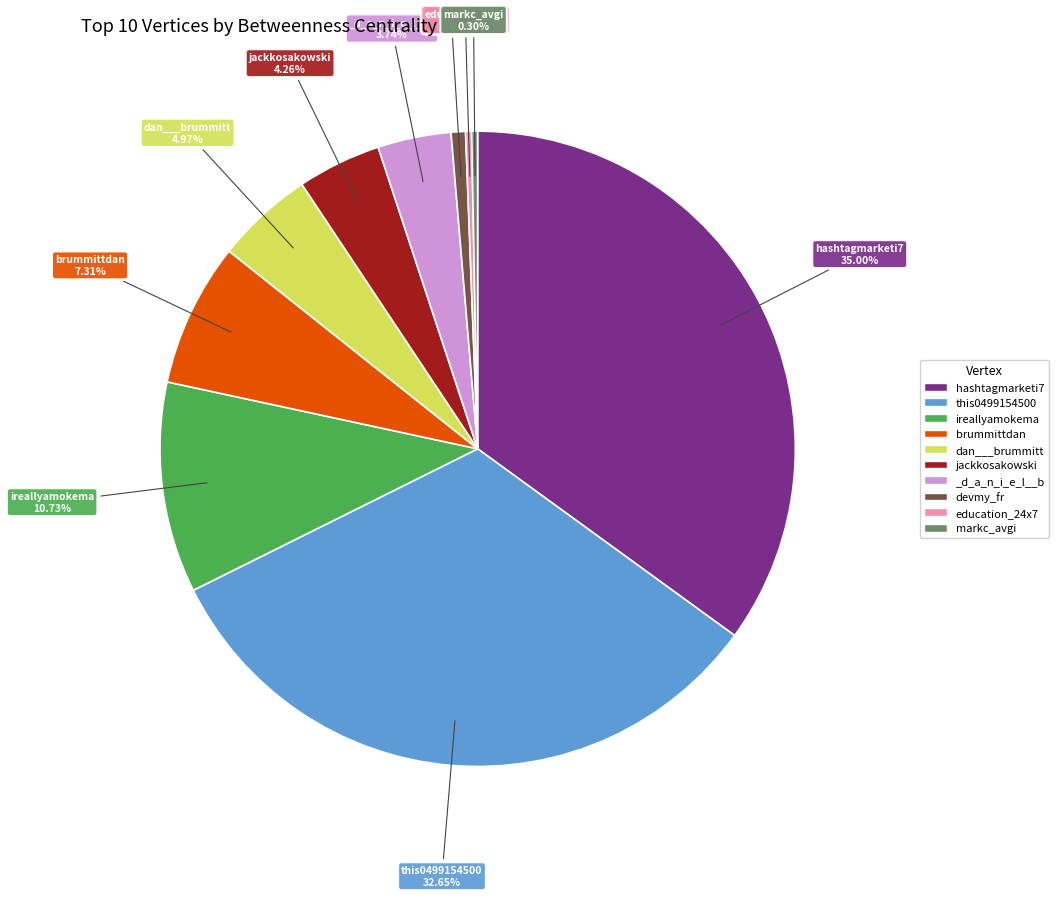

What percentage do brummittdan and jackkosakowski together represent?

11.6%